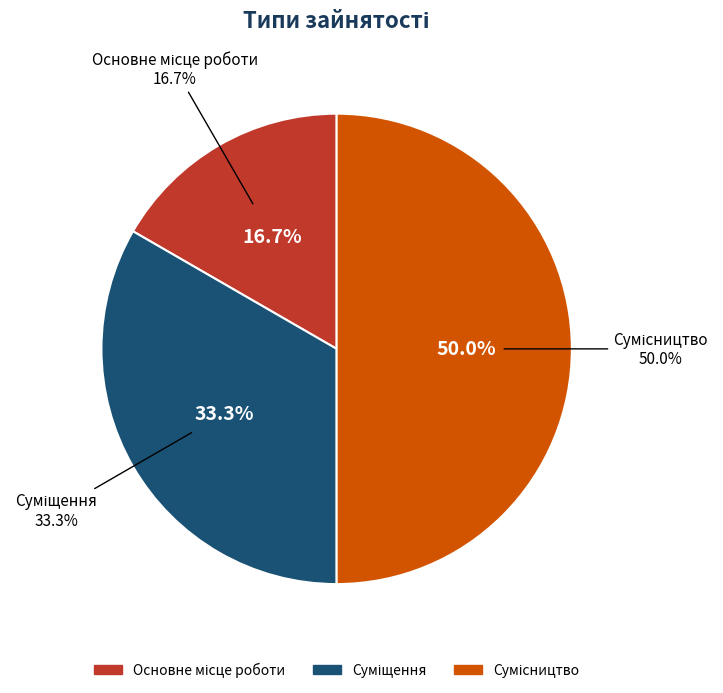

What is the largest slice in the pie chart?

Сумісництво